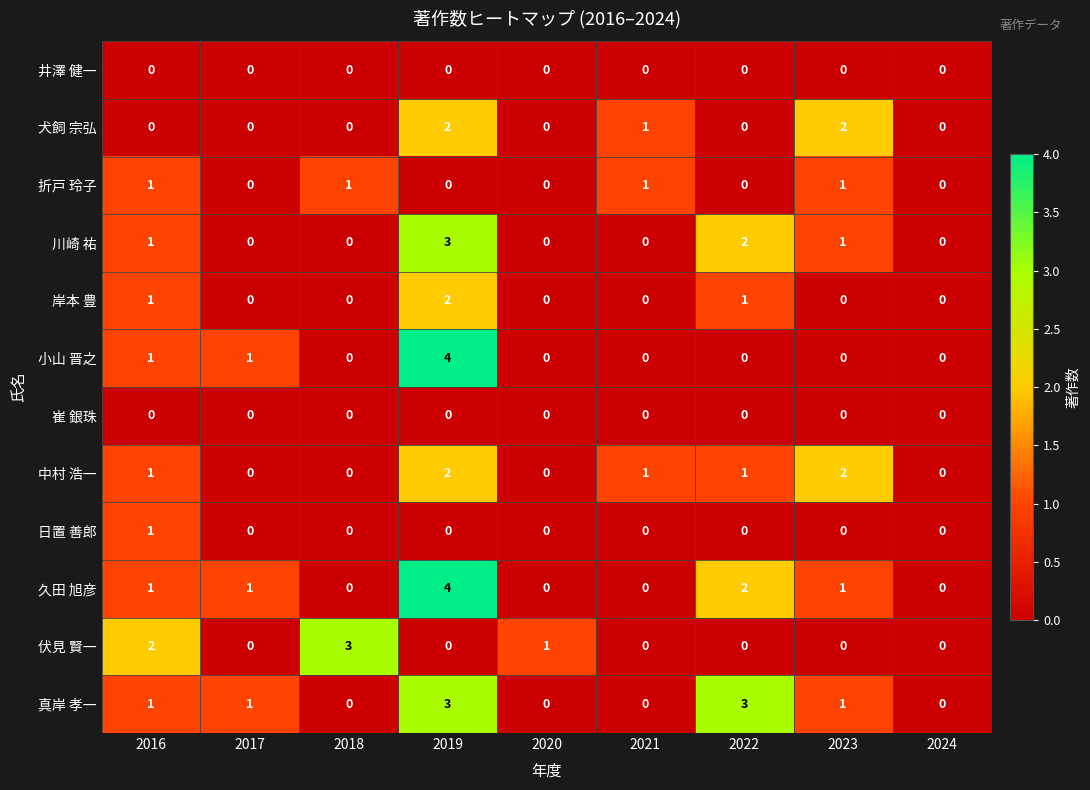

Which series changed the most between 2016 and 2024?

伏見 賢一